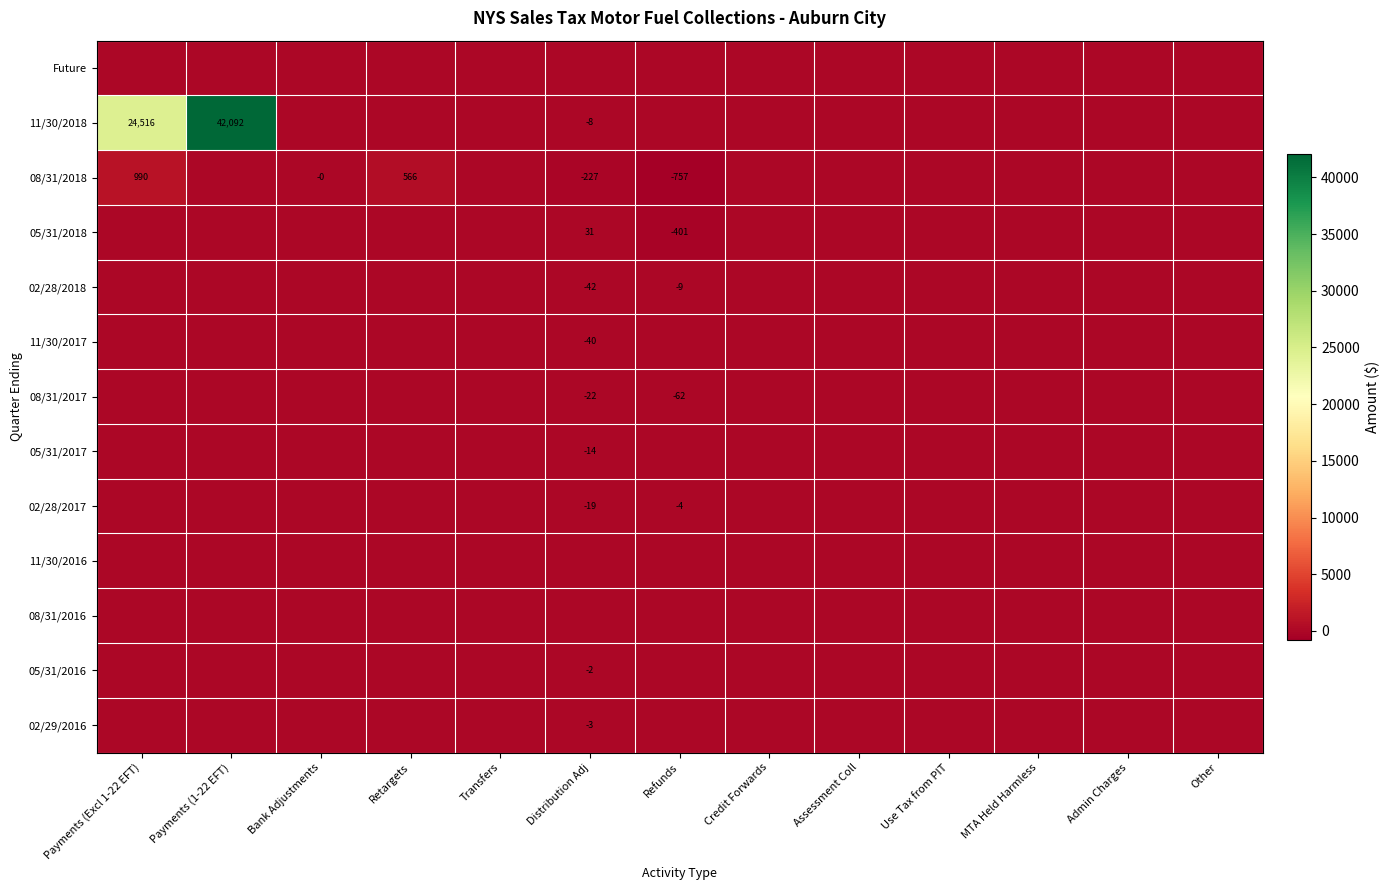

True or false: 05/31/2018 has a value of -239.8 at Bank Adjustments.

False